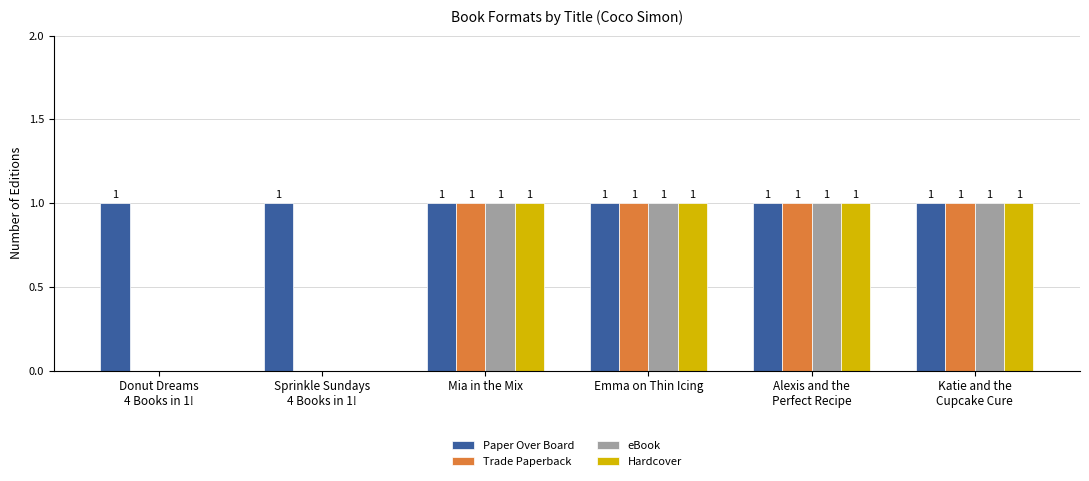

What is the total value across all series at Sprinkle Sundays
4 Books in 1!?

1